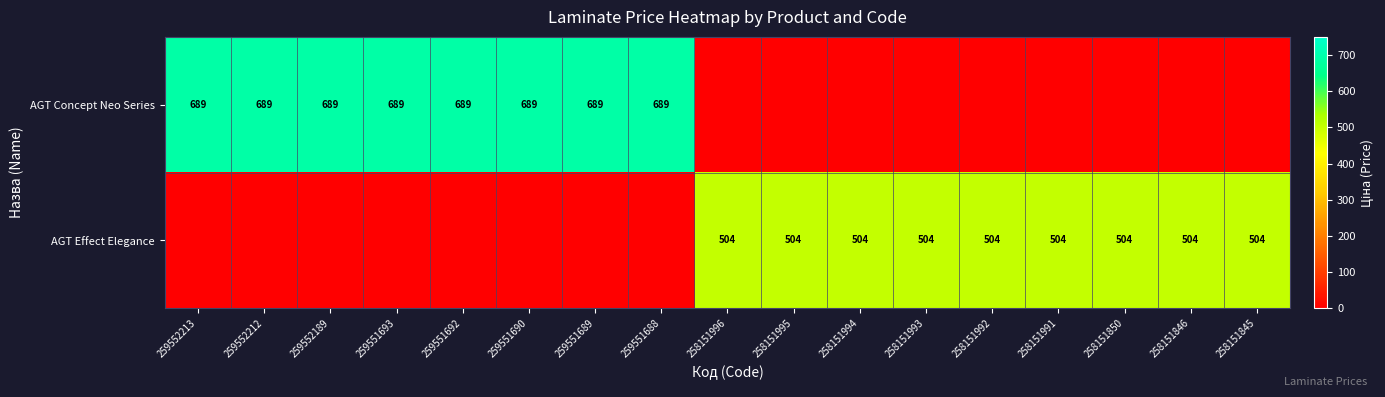

The AGT Effect Elegance series shows 772 at 258151850. True or false?

False